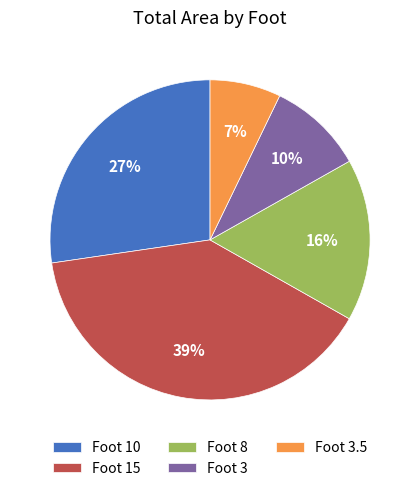

Is the sum of Foot 8 and Foot 15 greater than half?

Yes